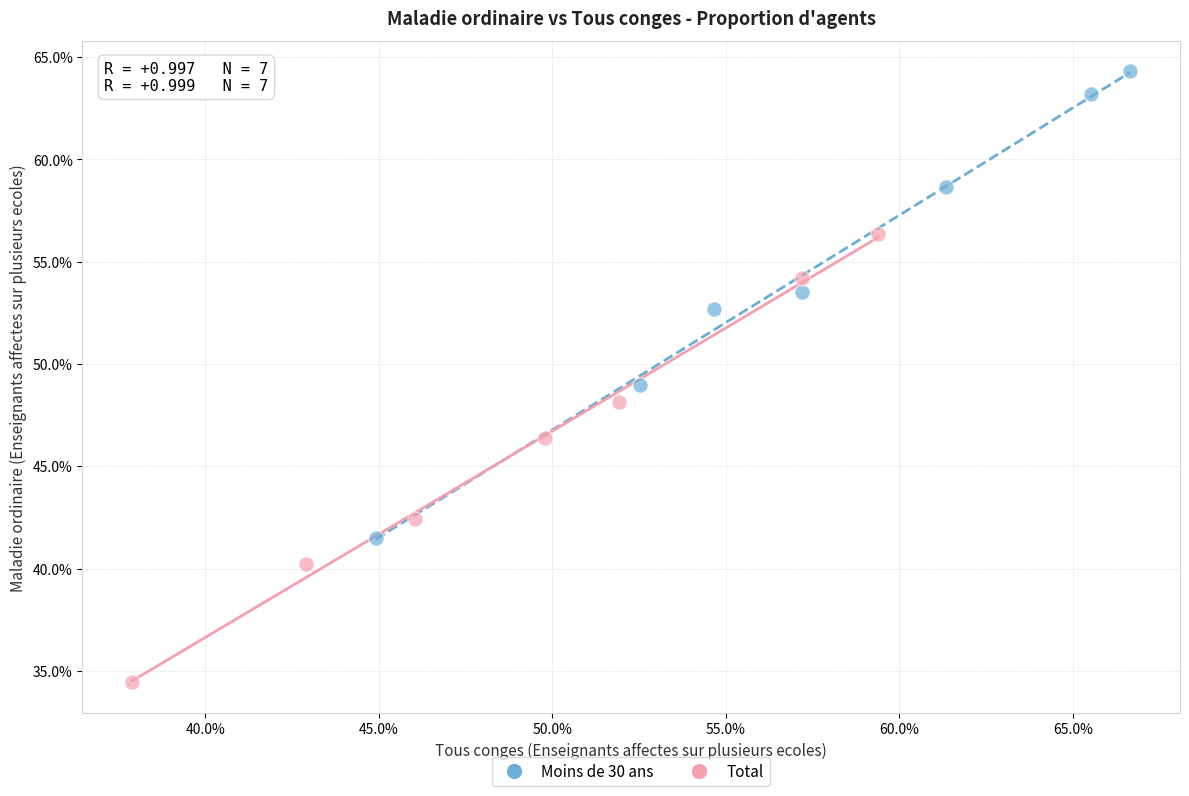

Which series has the largest Y range (max minus min)?

Moins de 30 ans